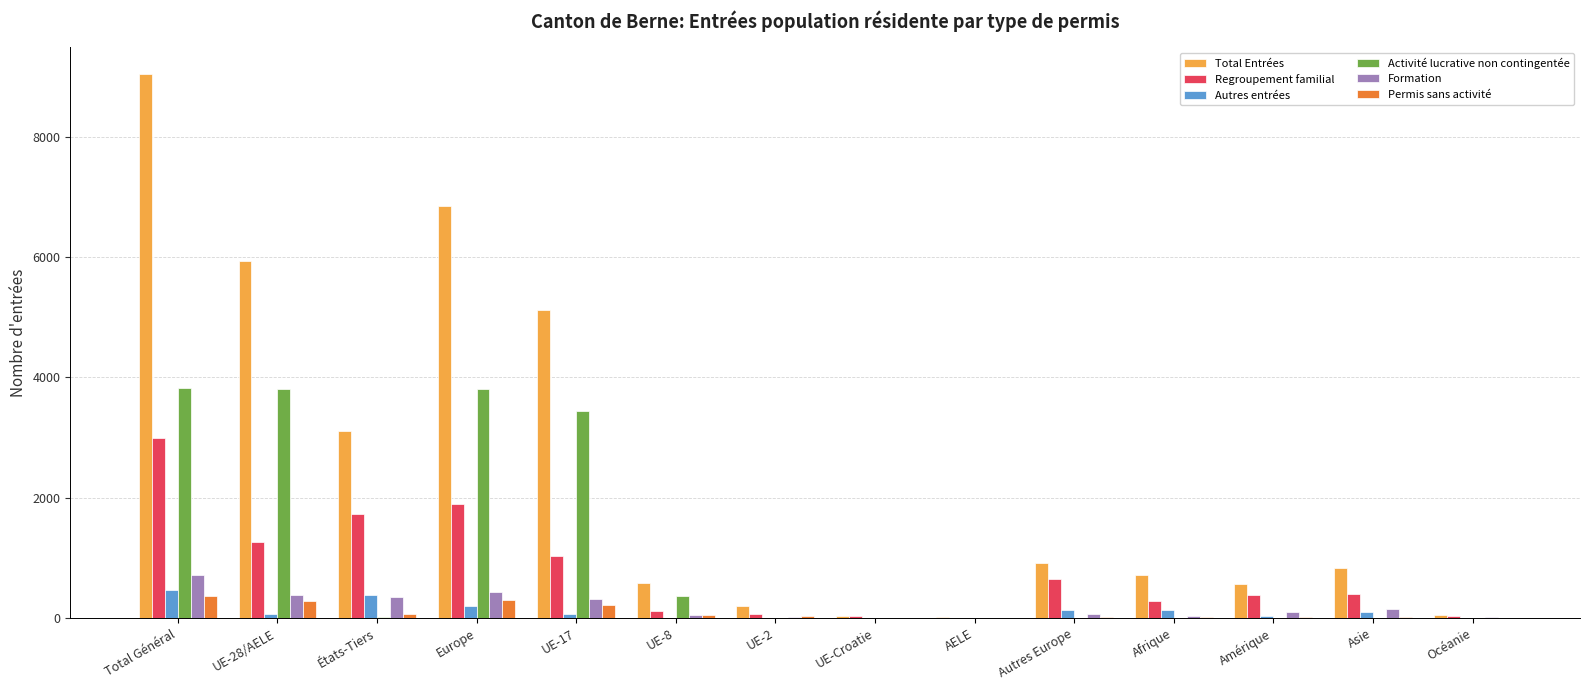

Between Total Général and UE-28/AELE, which series saw the biggest shift?

Total Entrées